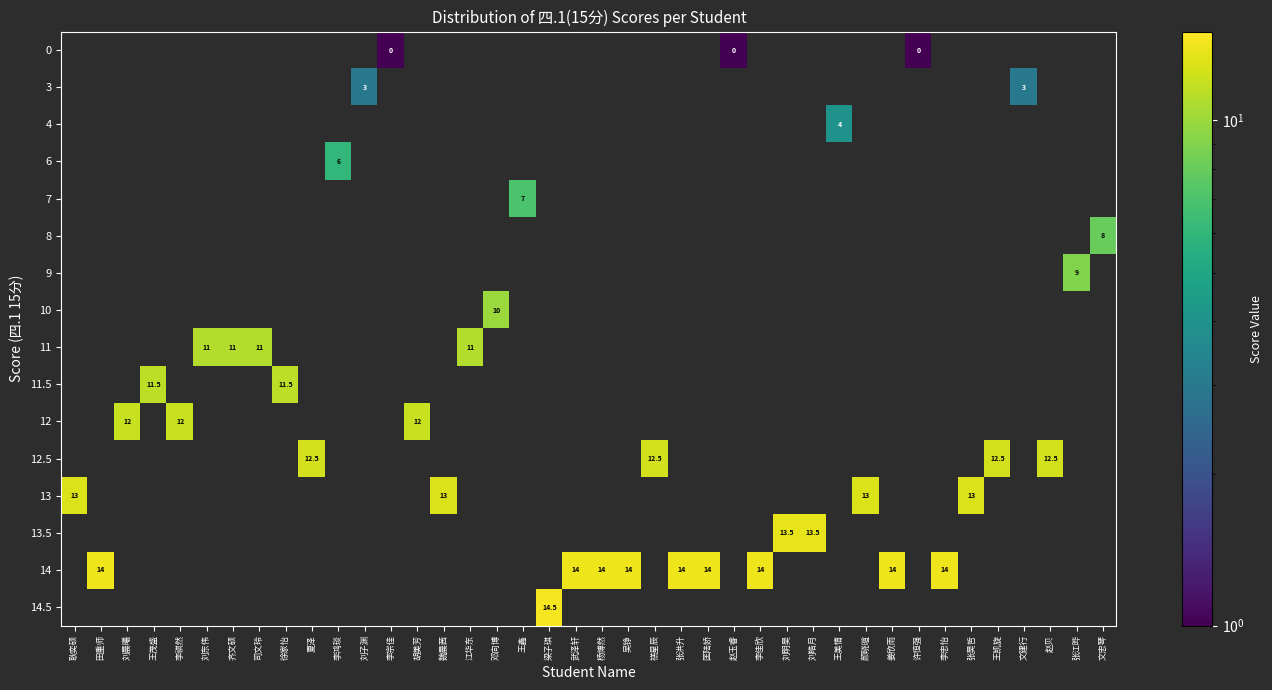

True or false: 12.5 has a value of 18.2 at 王凯旋.

False